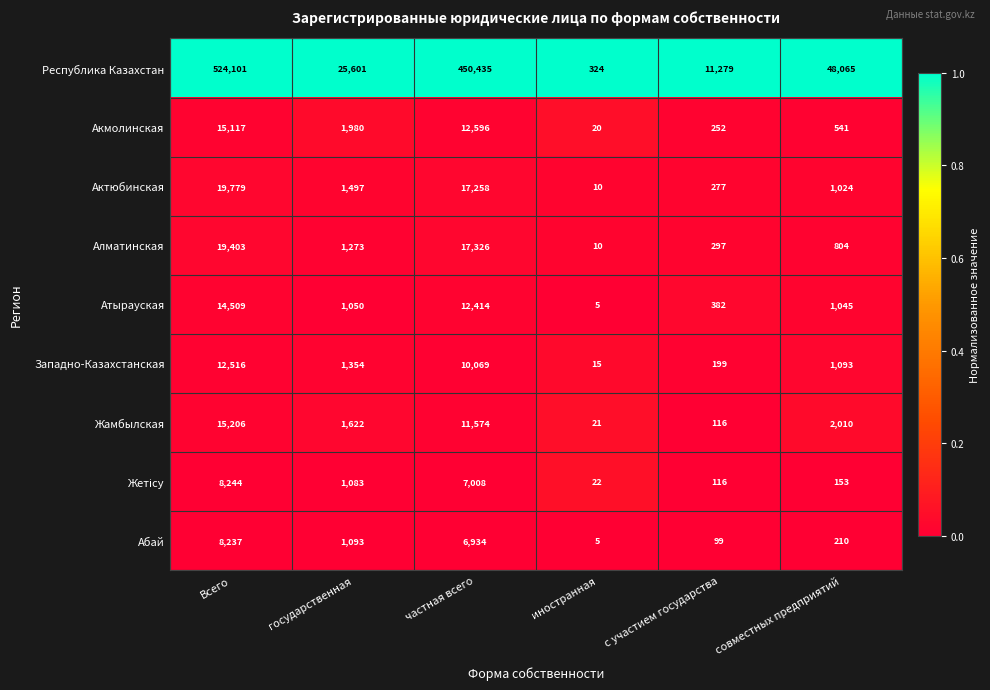

What is the spread (max minus min) of values at частная всего?

443501